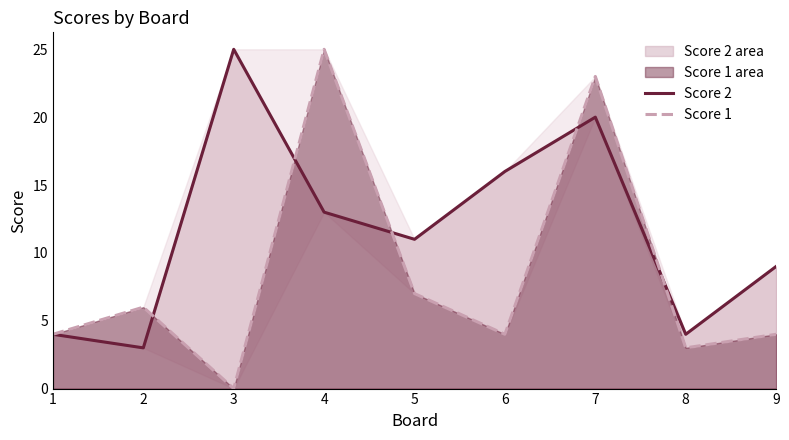

The Score 1 series shows 14 at 3. True or false?

False